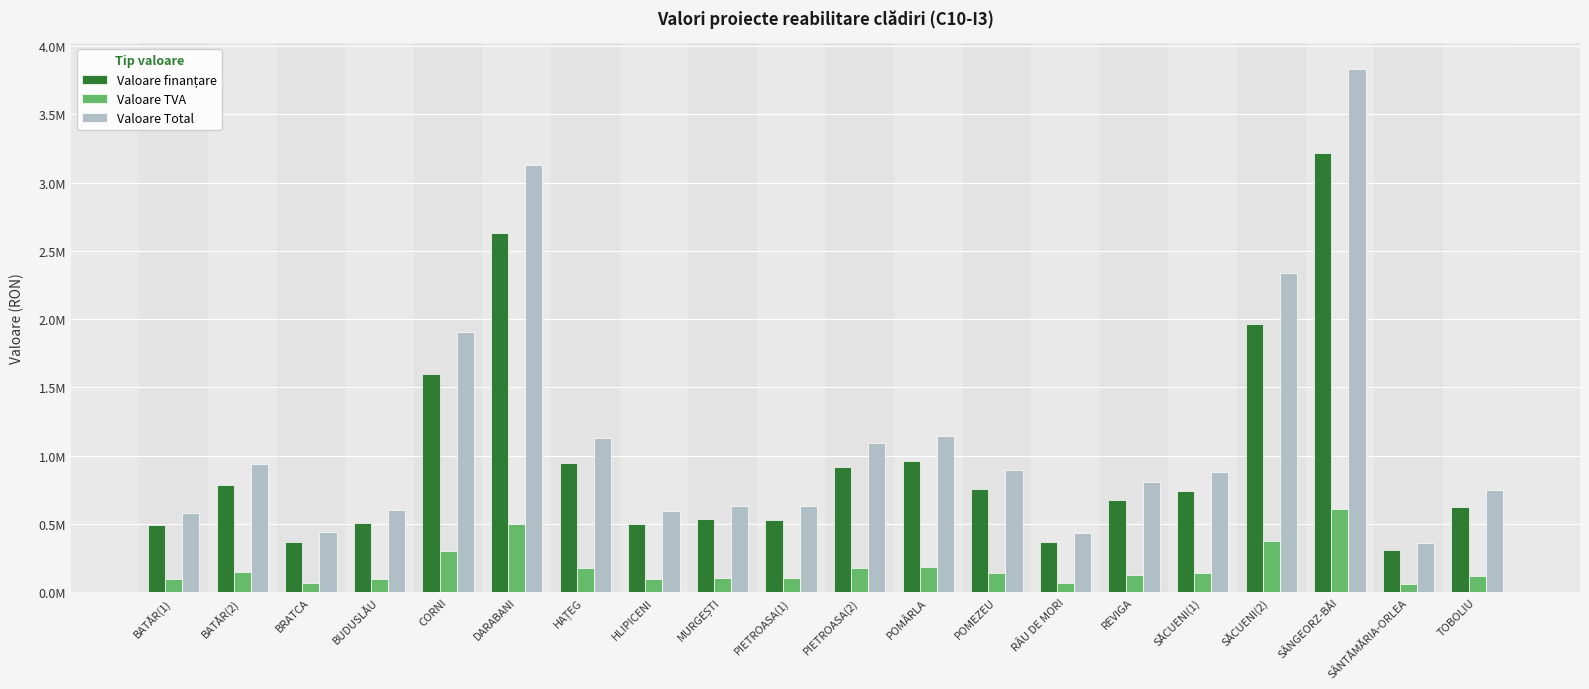

What is the value of the Valoare finanțare bar at the 14th from the left?

366052.0